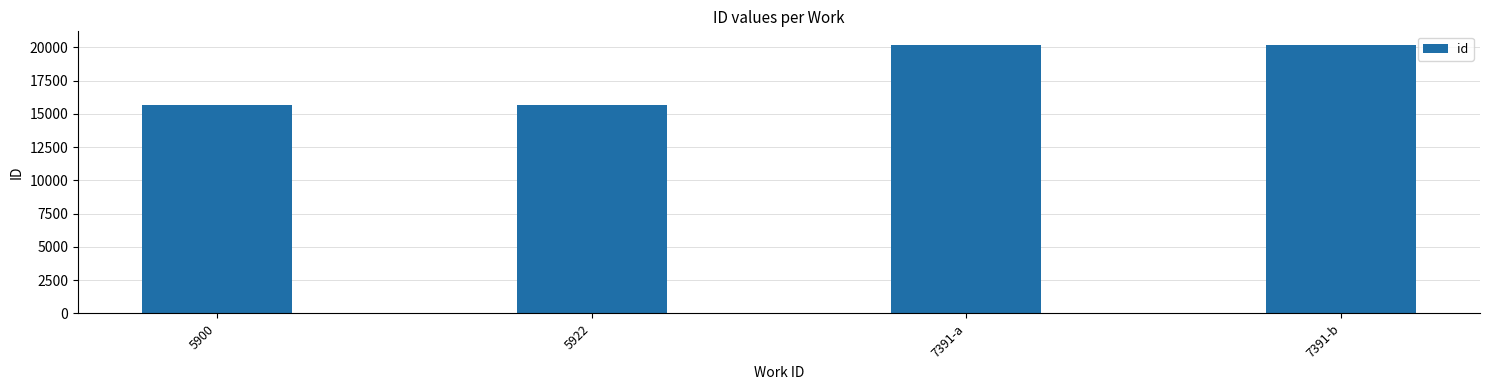

What position from the left is 5900?

1